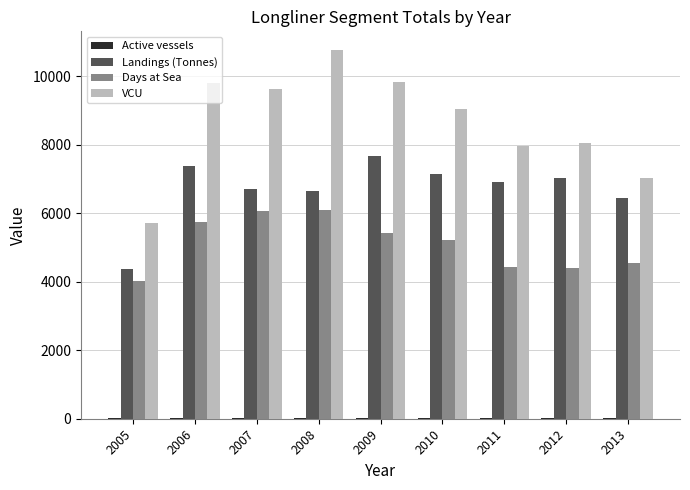

Which series changed the most between 2005 and 2013?

Landings (Tonnes)